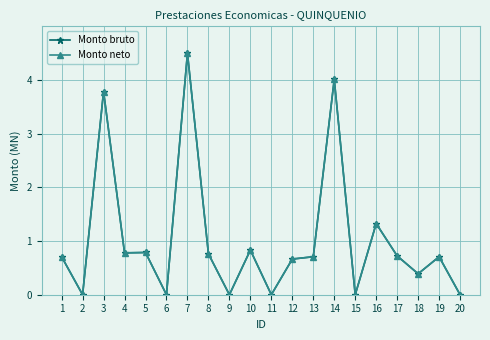

True or false: Monto neto and Monto bruto cross at least once.

False